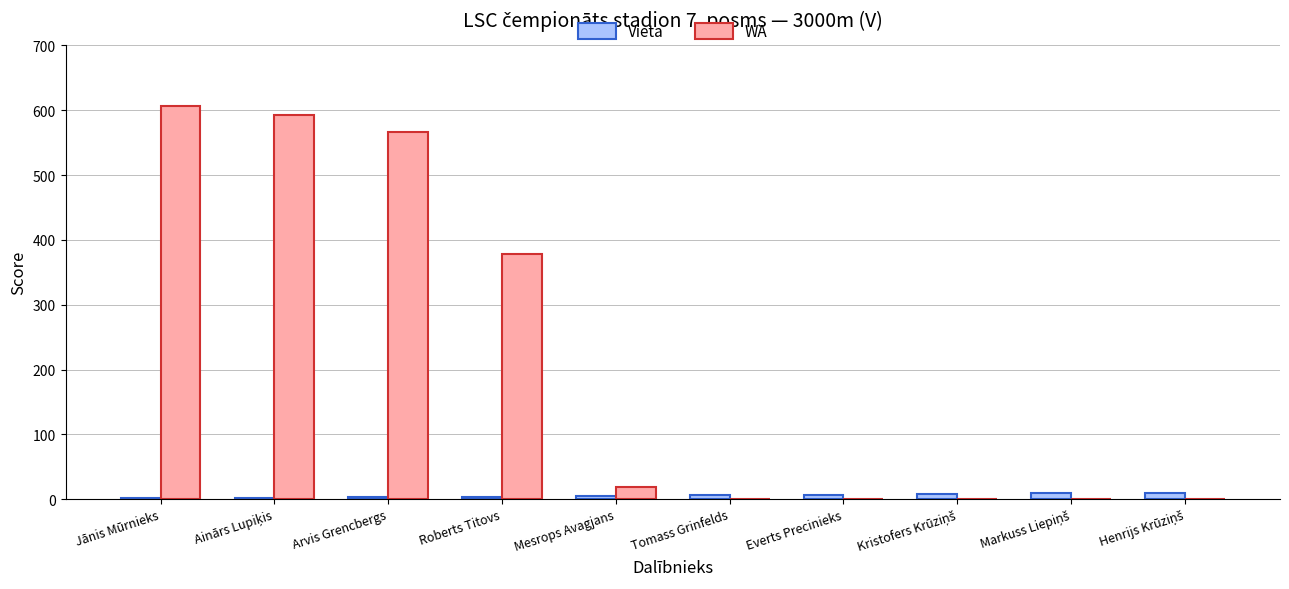

How many series are shown in this chart?

2